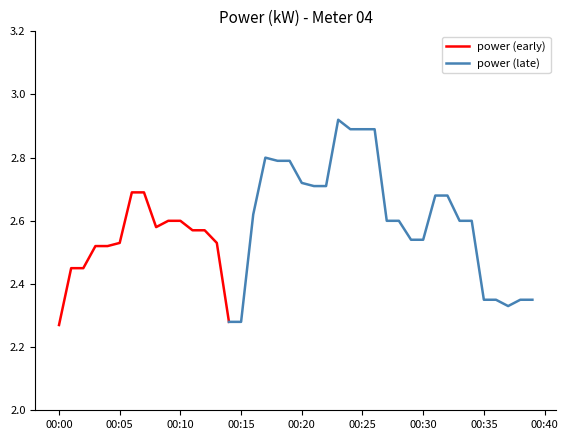

At which category does the data reach its first local valley?

2022-11-07T00:08:00